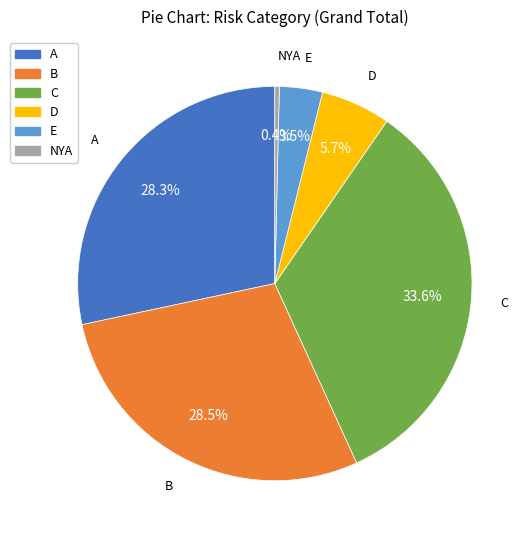

Which slice is the smallest?

NYA